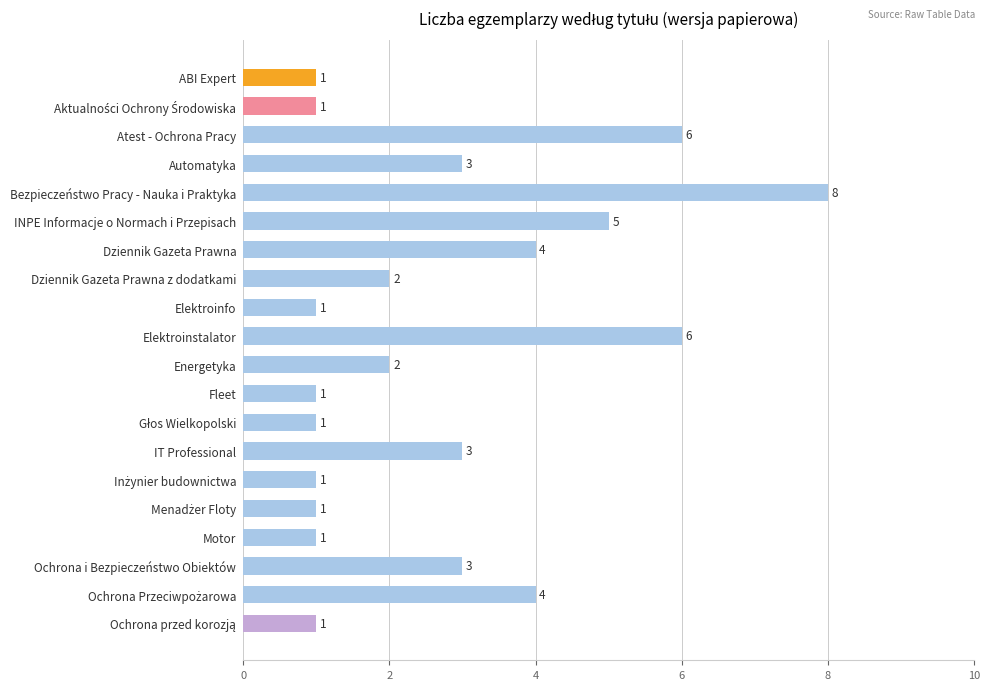

The value at Dziennik Gazeta Prawna z dodatkami is 2. True or false?

True